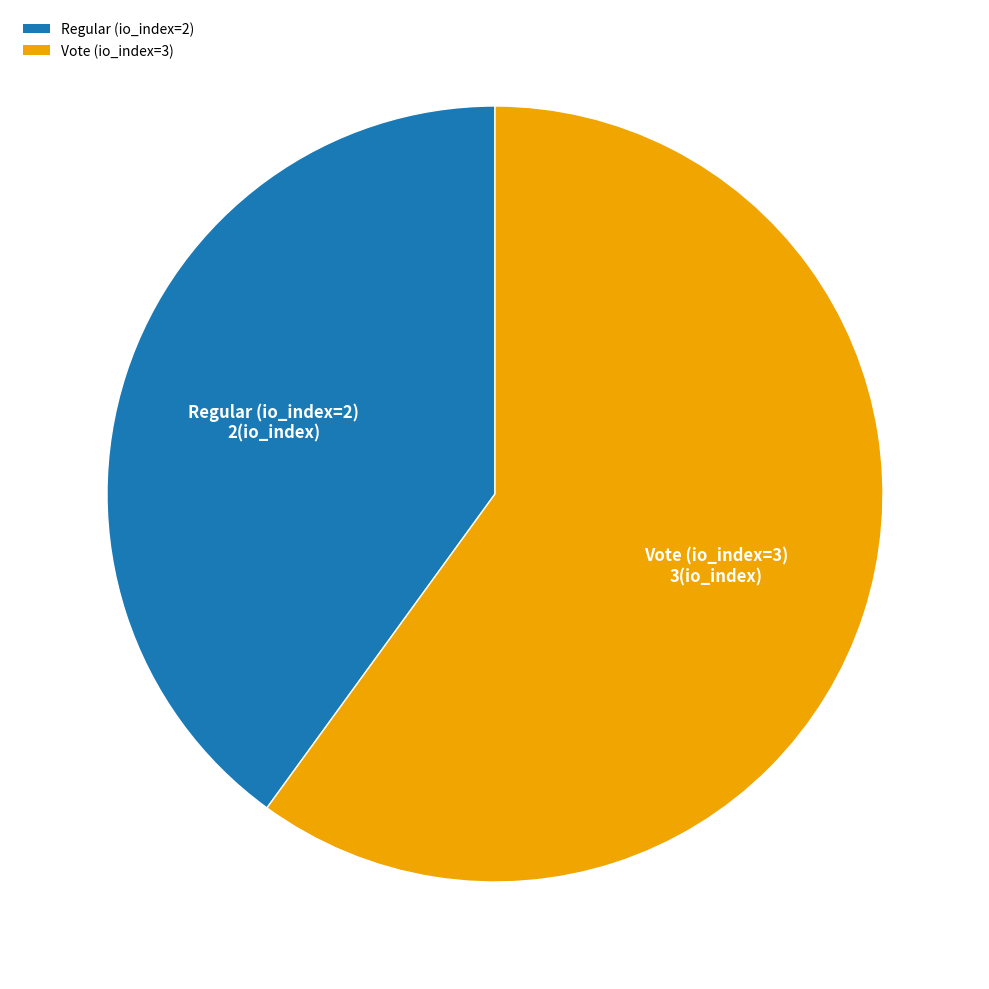

Which category has the biggest portion of the pie?

Vote (io_index=3)